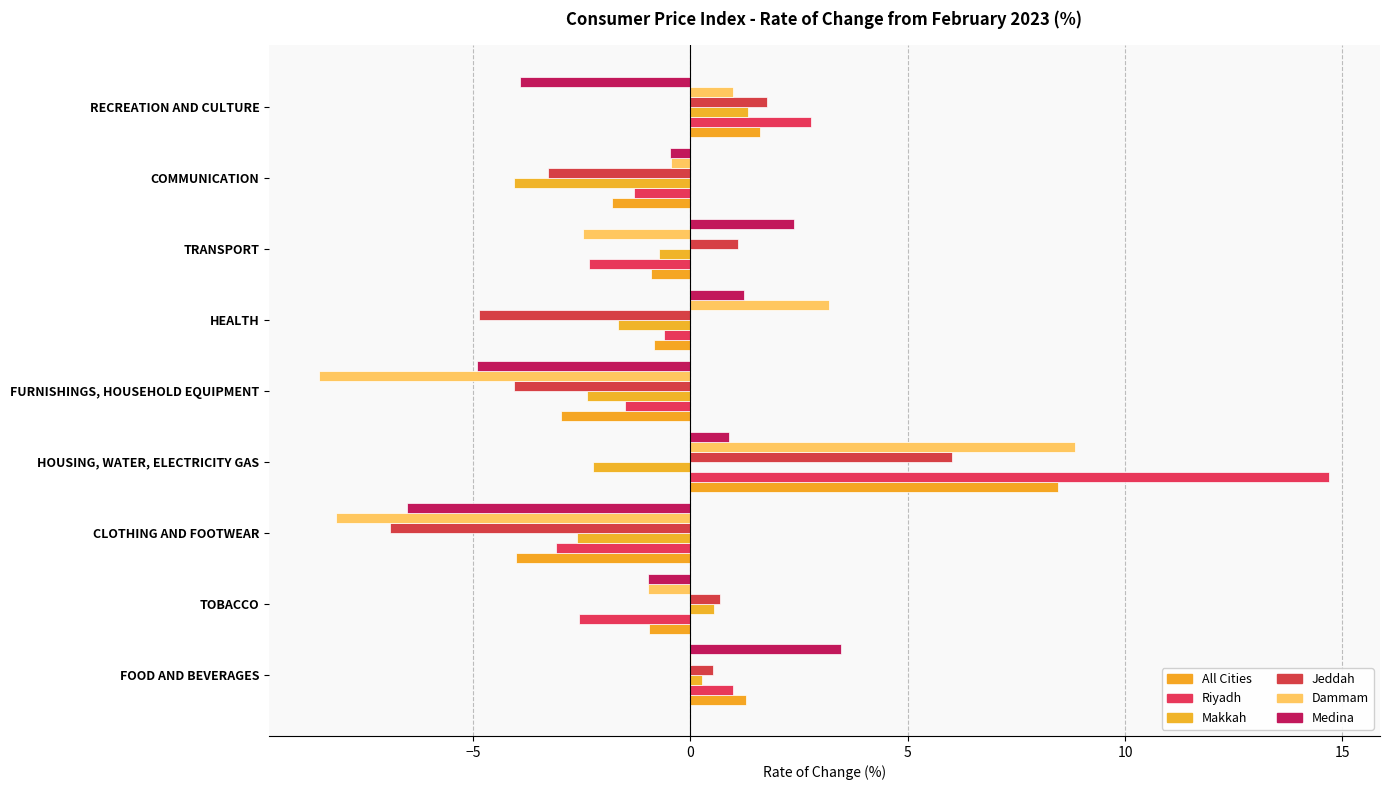

How many values in Jeddah are above zero?

5